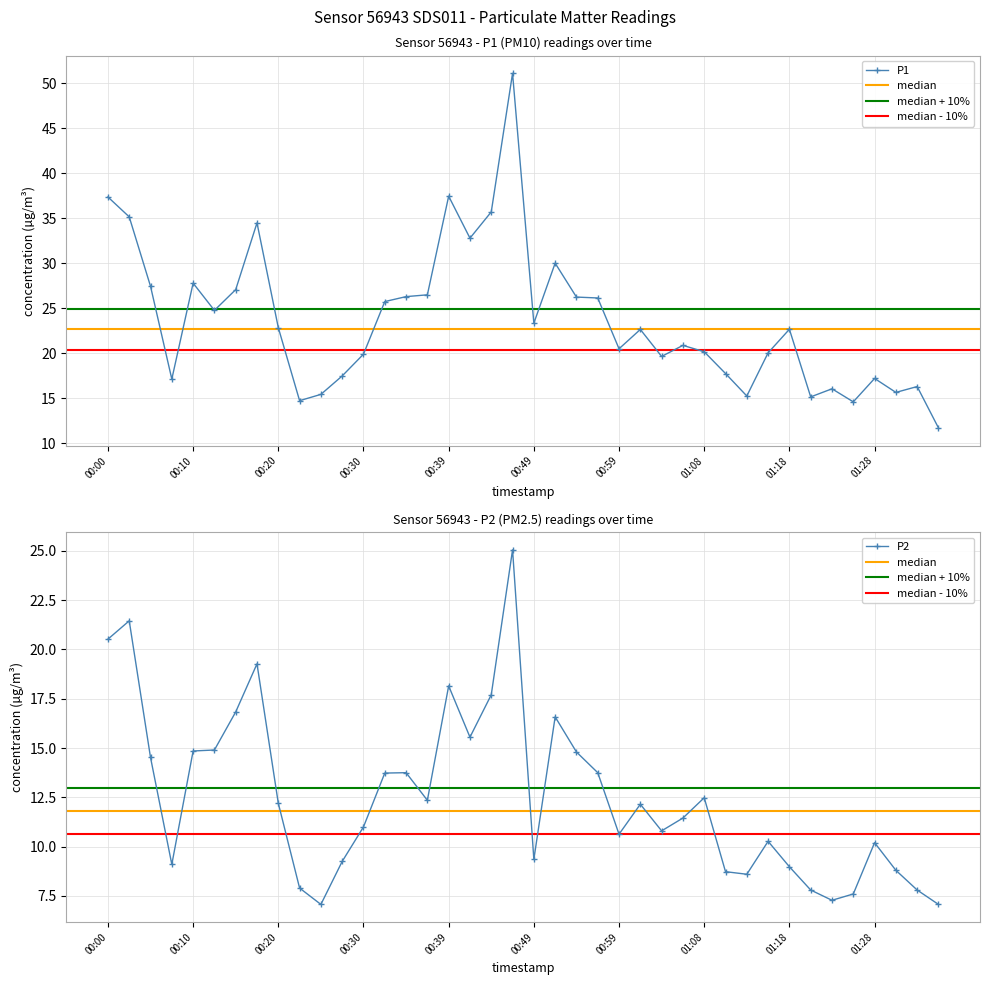

Is the value of P2 at 2023-01-01T00:56:48 greater than the value of P1 at 2023-01-01T00:44:39?

No